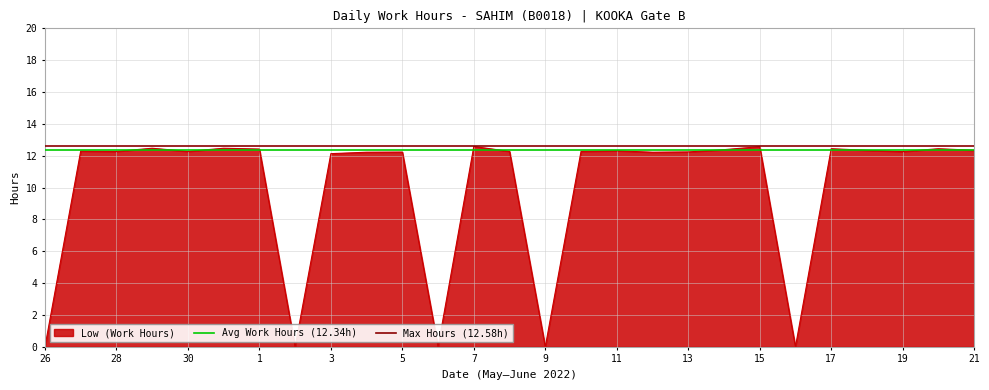

The Low (Work Hours) series shows -5.0 at 9. True or false?

False